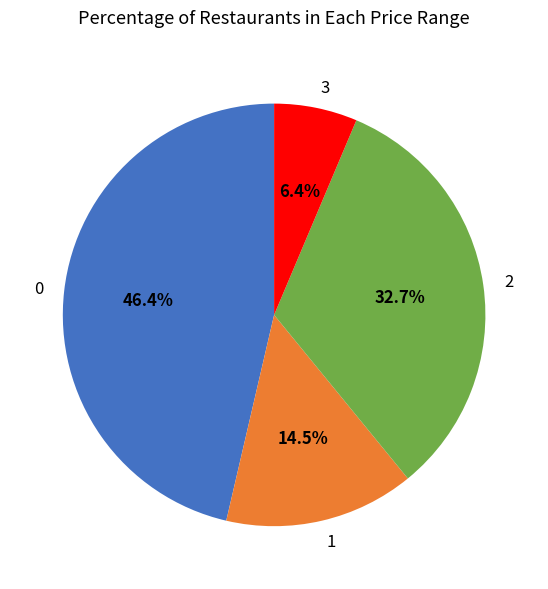

To the nearest percent, what is the difference between the largest and smallest slice percentages?

40%